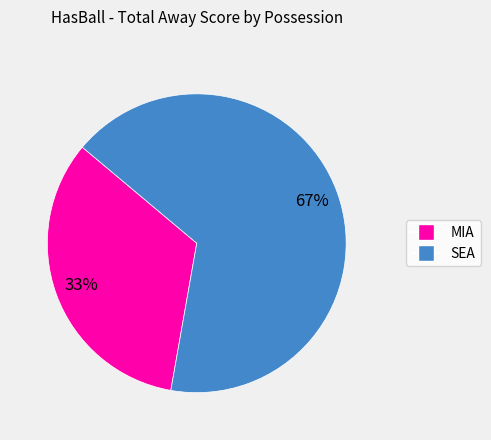

What is the largest slice in the pie chart?

SEA